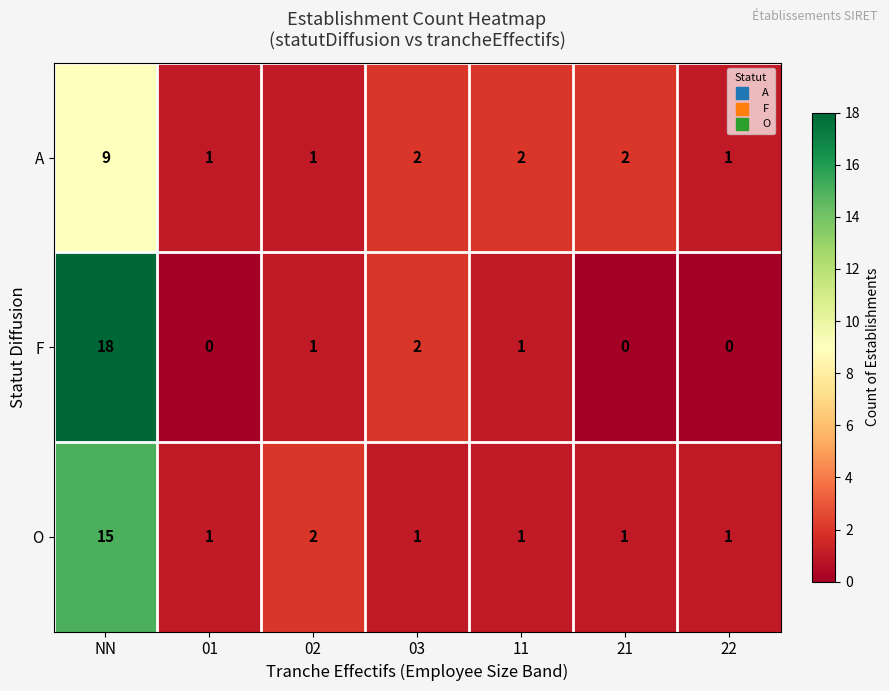

What is the difference between the highest and lowest values at NN?

9